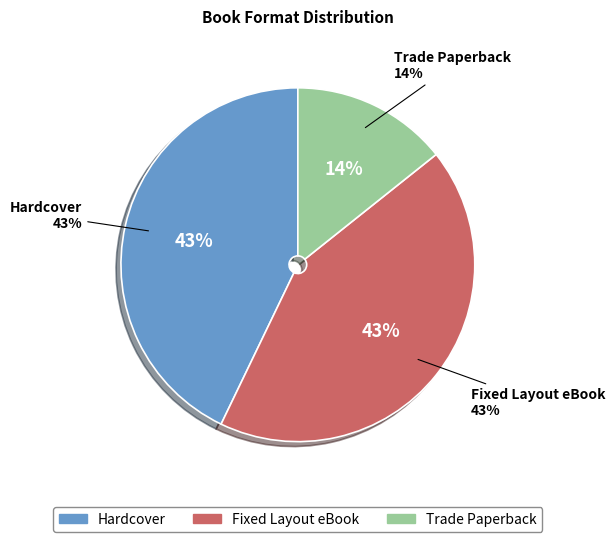

What percentage is the Hardcover slice, to the nearest percent?

43%